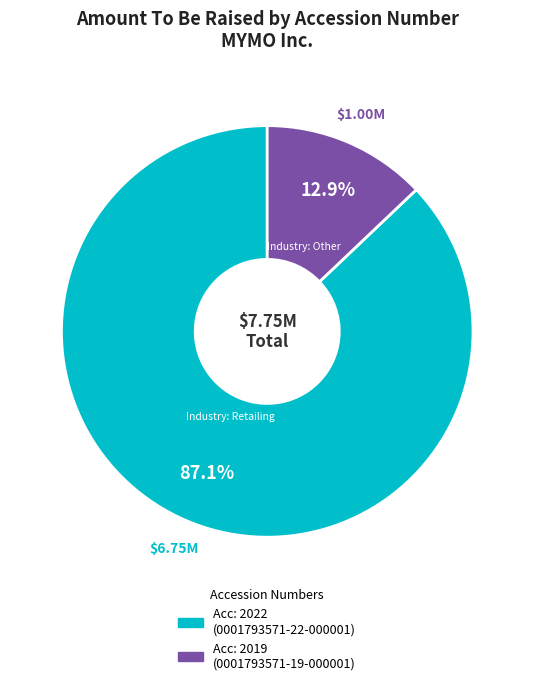

Does any single category account for the majority?

Yes